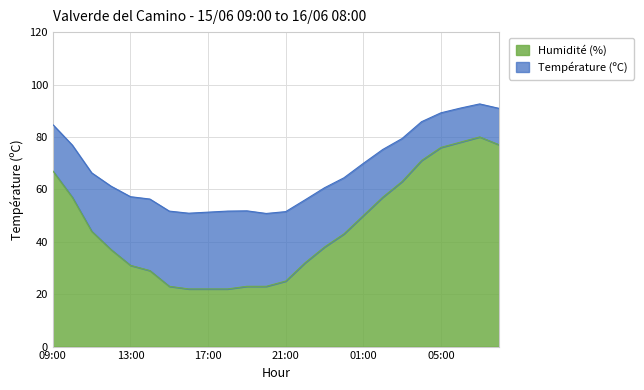

Where is the first local maximum for Humidité (%)?

07:00